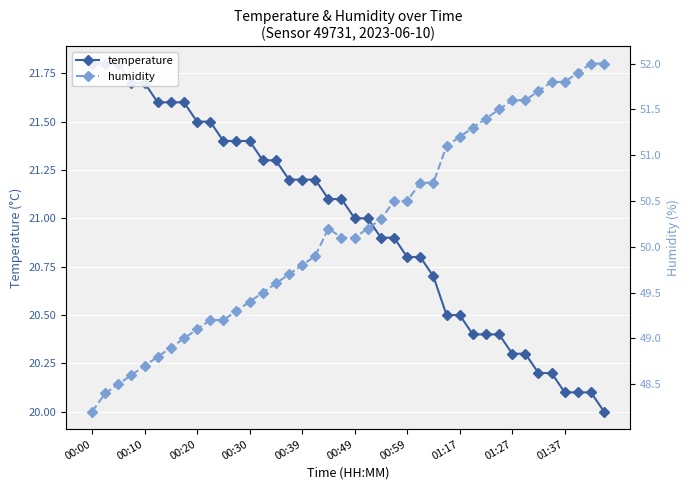

Read the humidity value at 25.

50.7